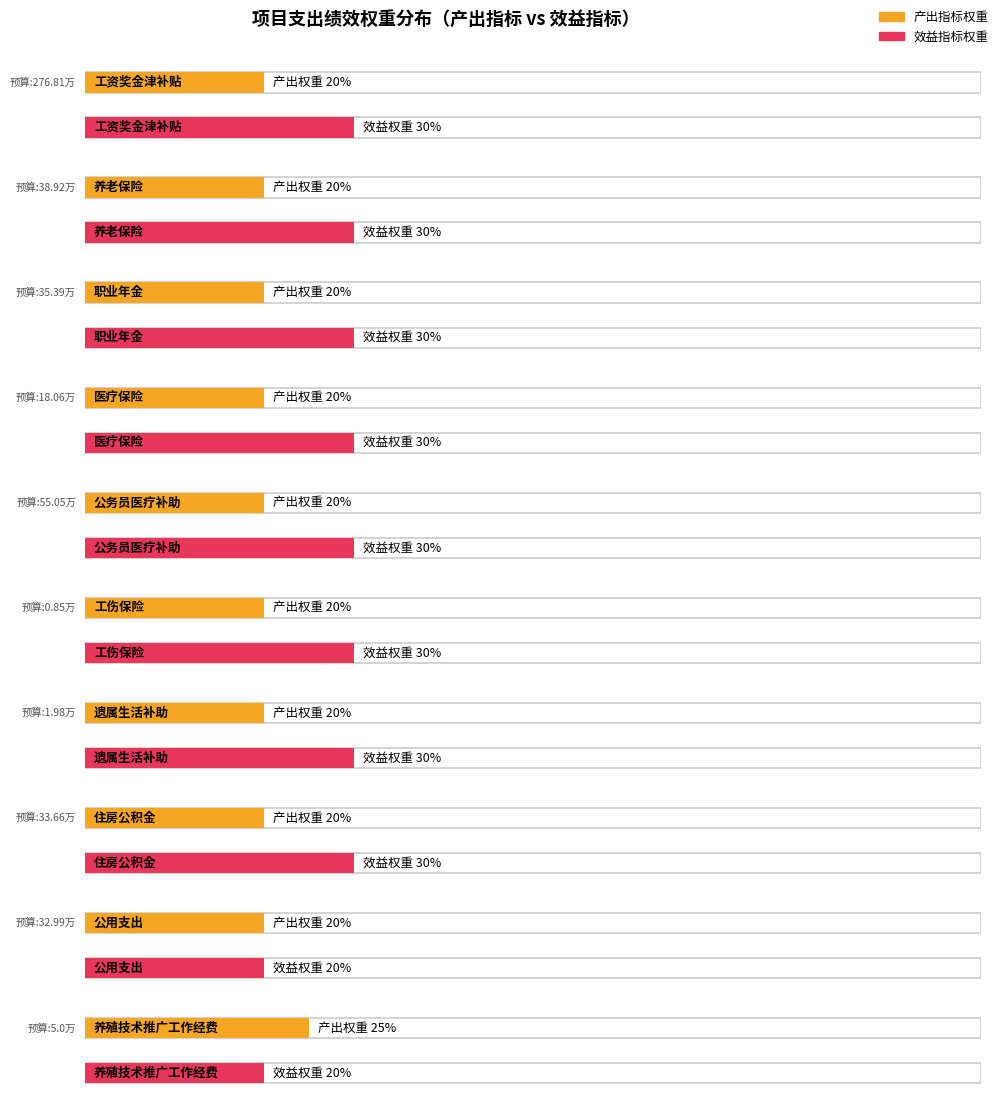

Which series changed the most between 医疗保险 and 住房公积金?

产出指标